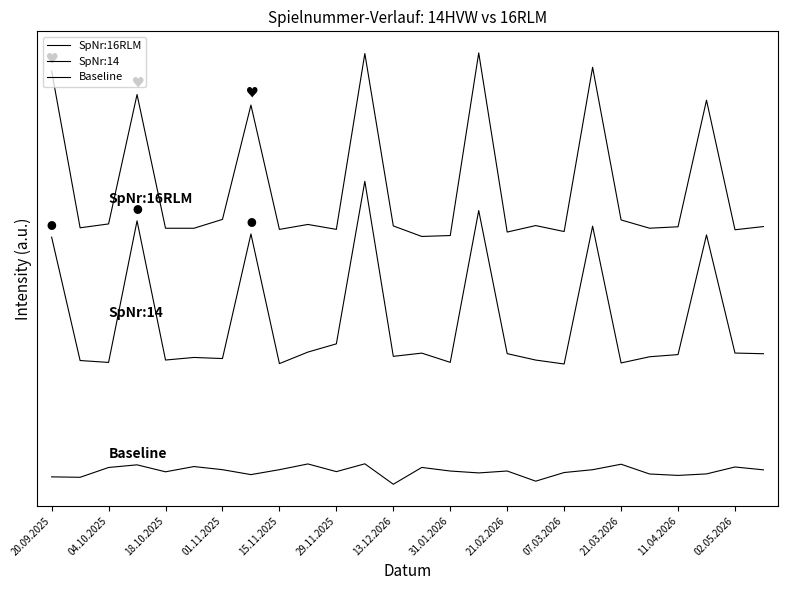

Does the chart display data point markers on the line(s)?

No